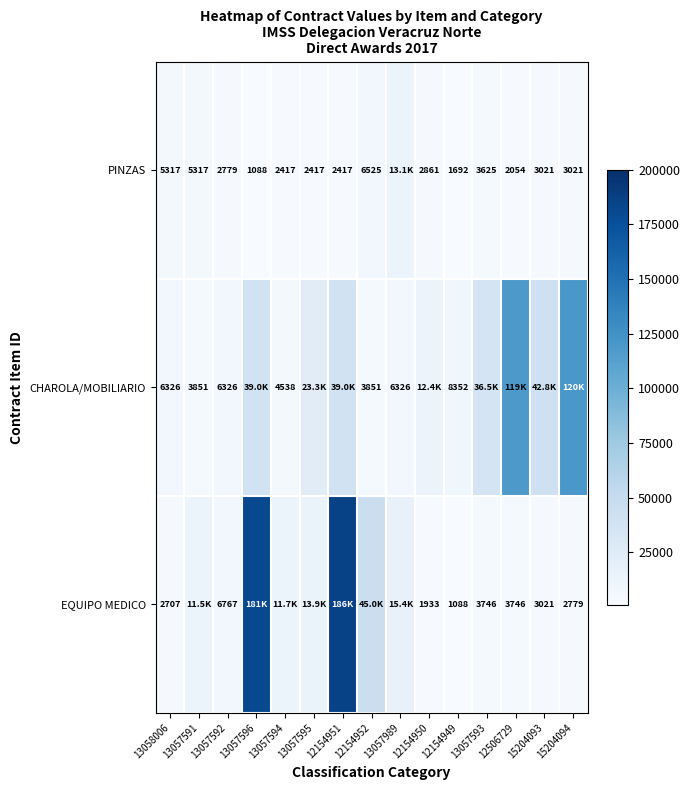

Is the value of PINZAS at 12154949 greater than the value of EQUIPO MEDICO at 13058006?

No